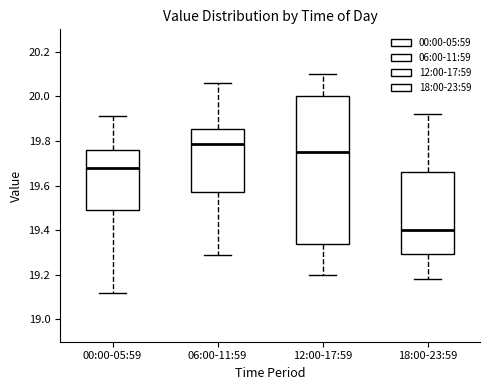

Which box is the tallest, from its lower edge to its upper edge?

12:00-17:59